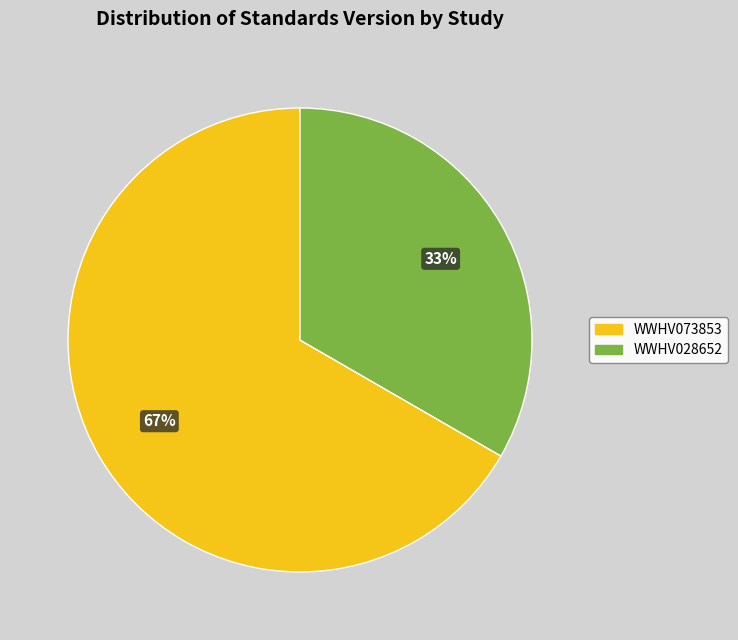

Is there a majority slice in this chart?

Yes